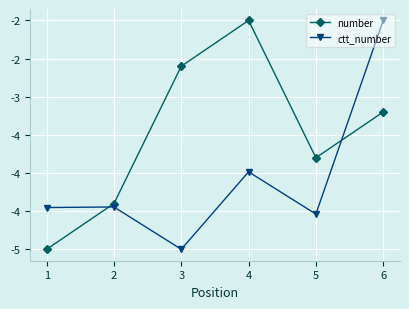

Rank the series by their average value, from highest to lowest.

number, ctt_number